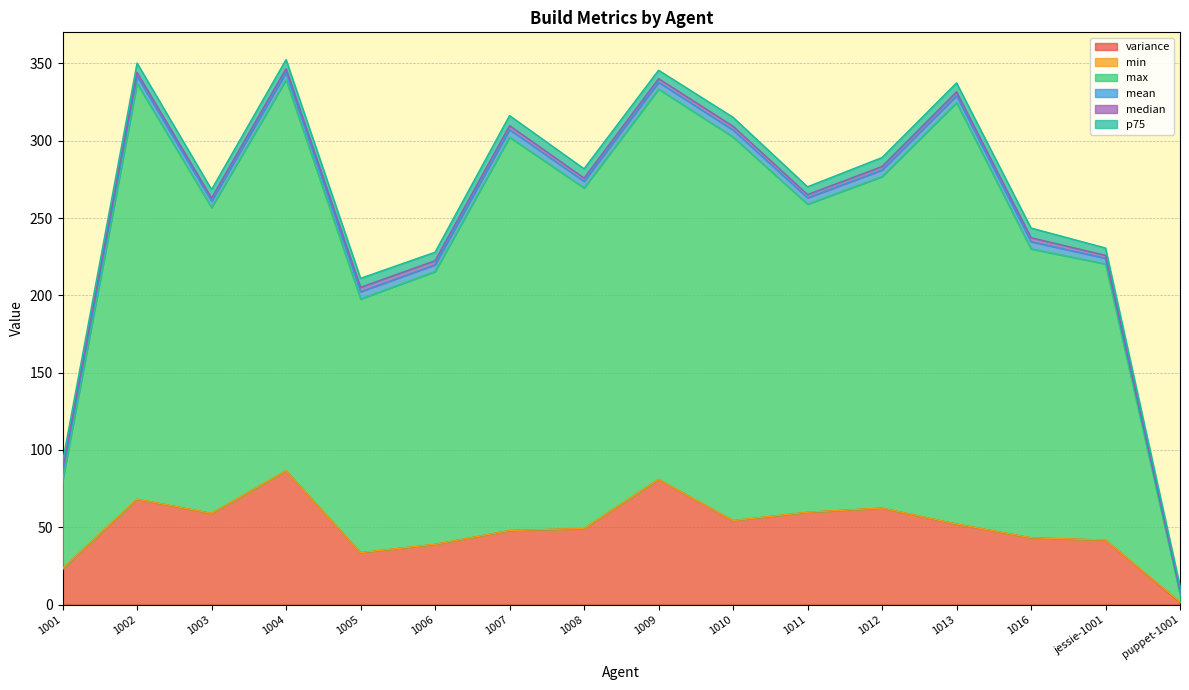

True or false: mean has a value of 4.1 at 1003.

True